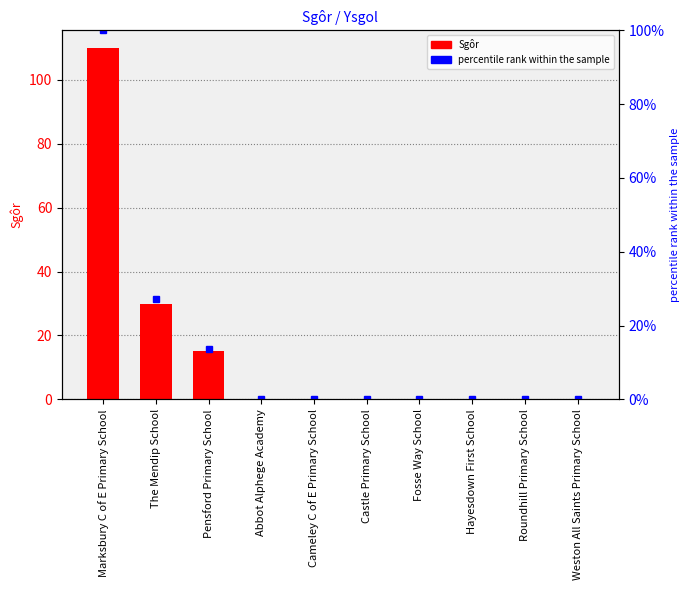

How many categories are shown in the chart?

10